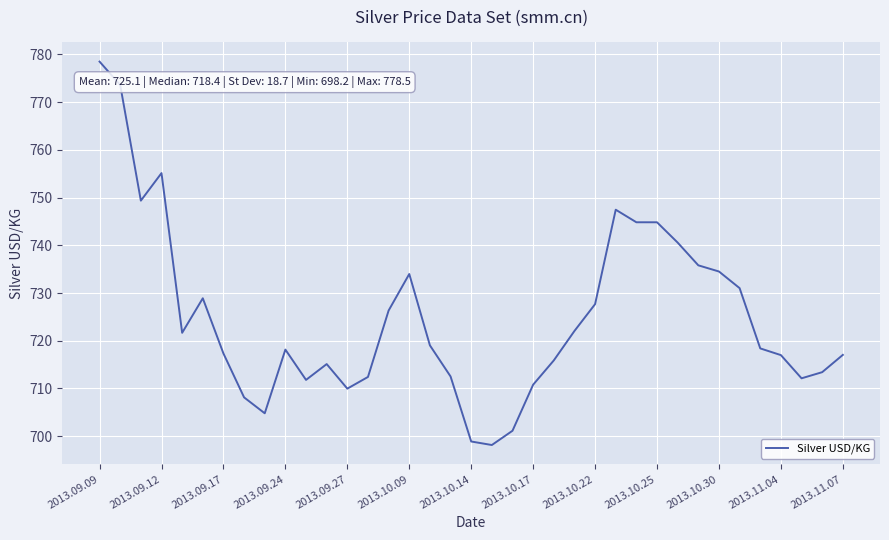

What is the average value?

725.1